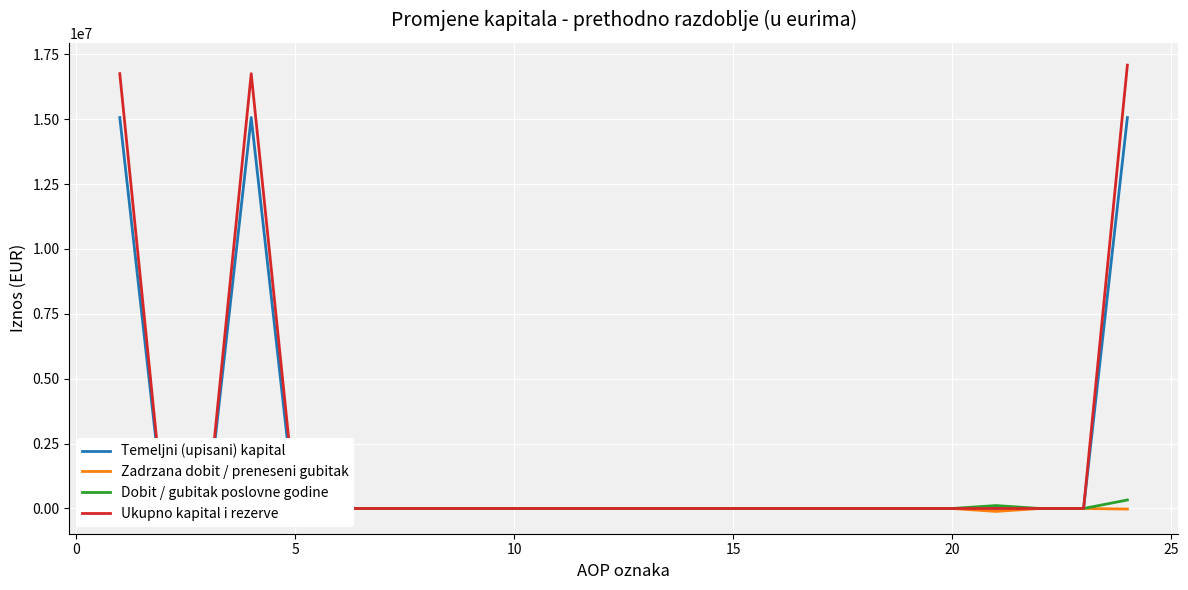

The Dobit / gubitak poslovne godine series shows -230674 at 18. True or false?

False